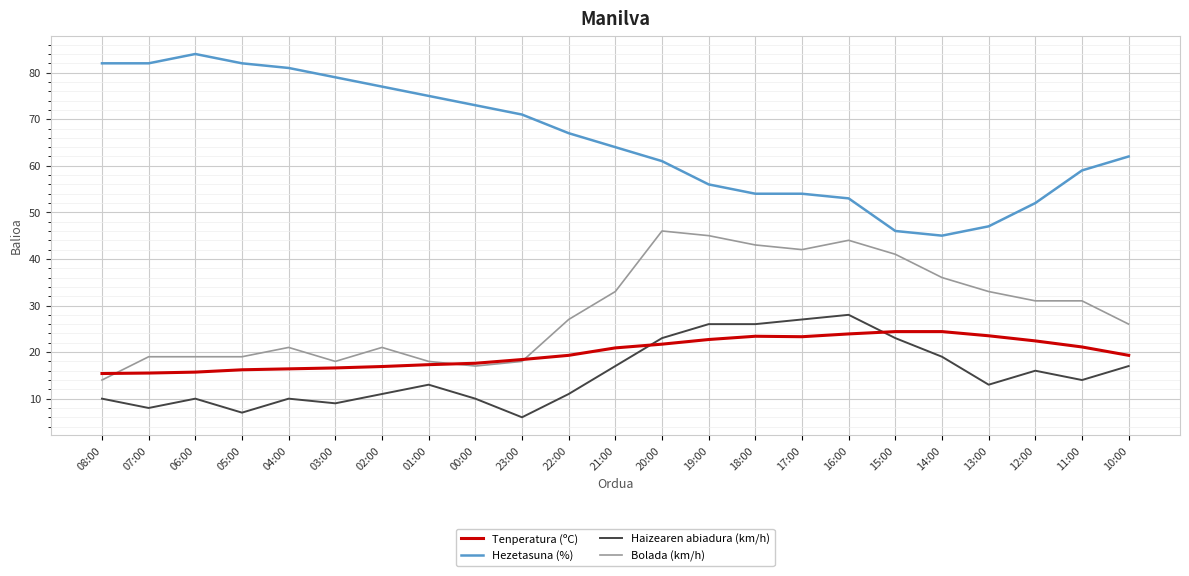

What is the average value of the Bolada (km/h) series?

28.8